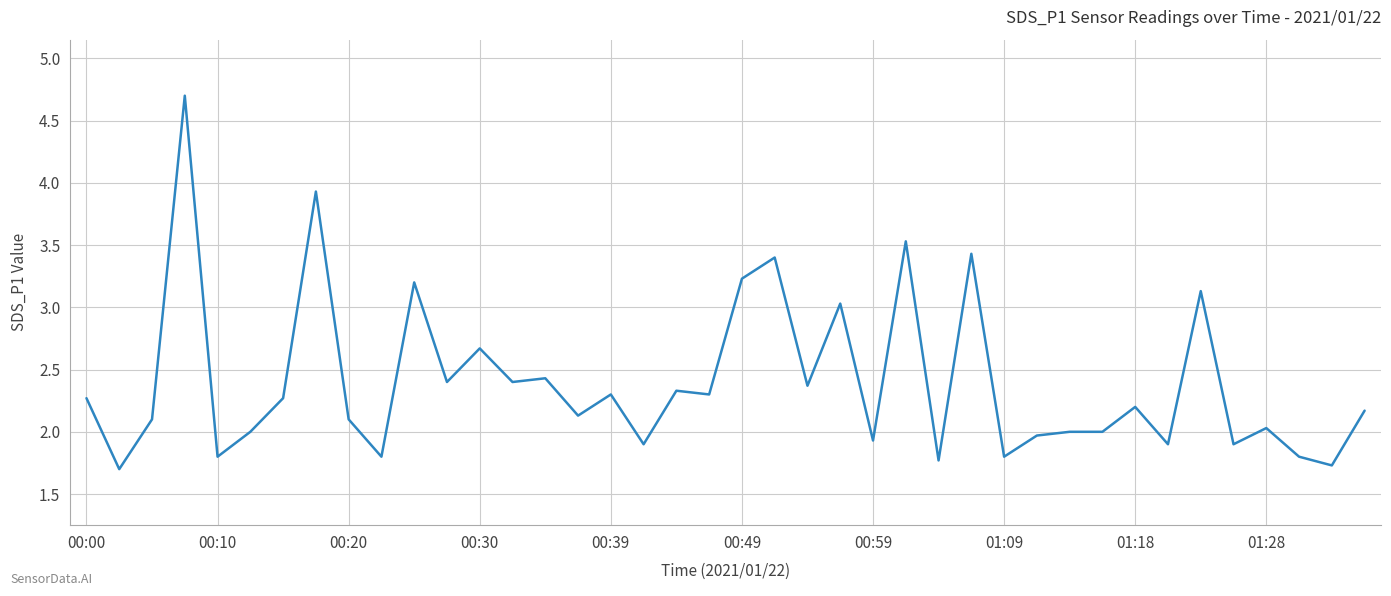

What is the smallest value displayed?

1.7